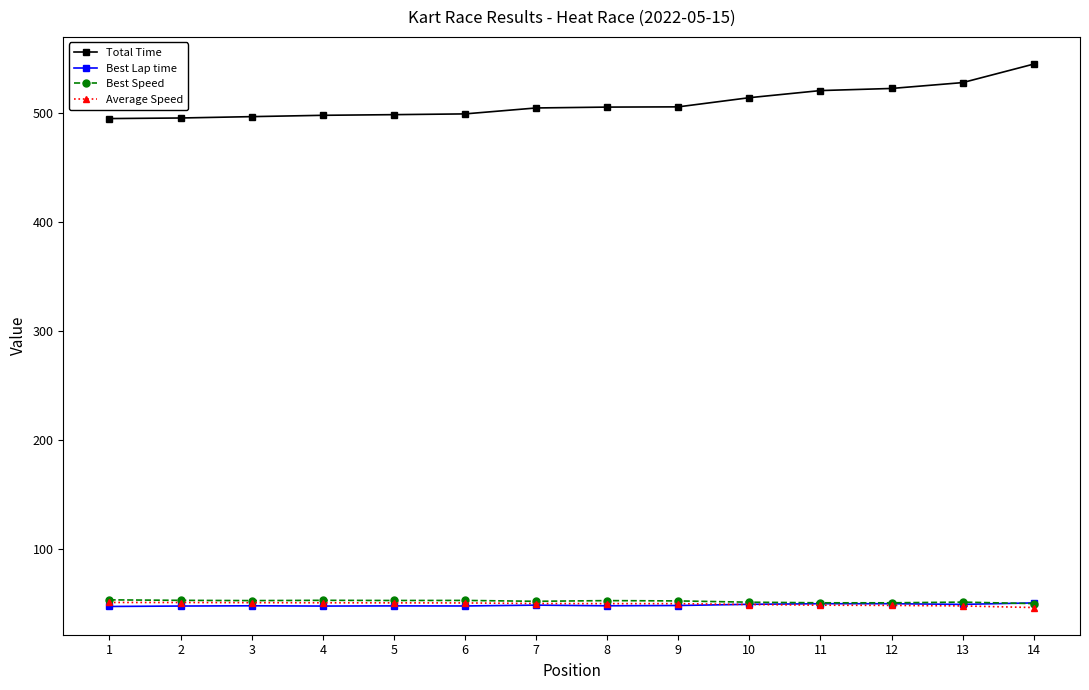

Which series has the largest total across all categories?

Total Time